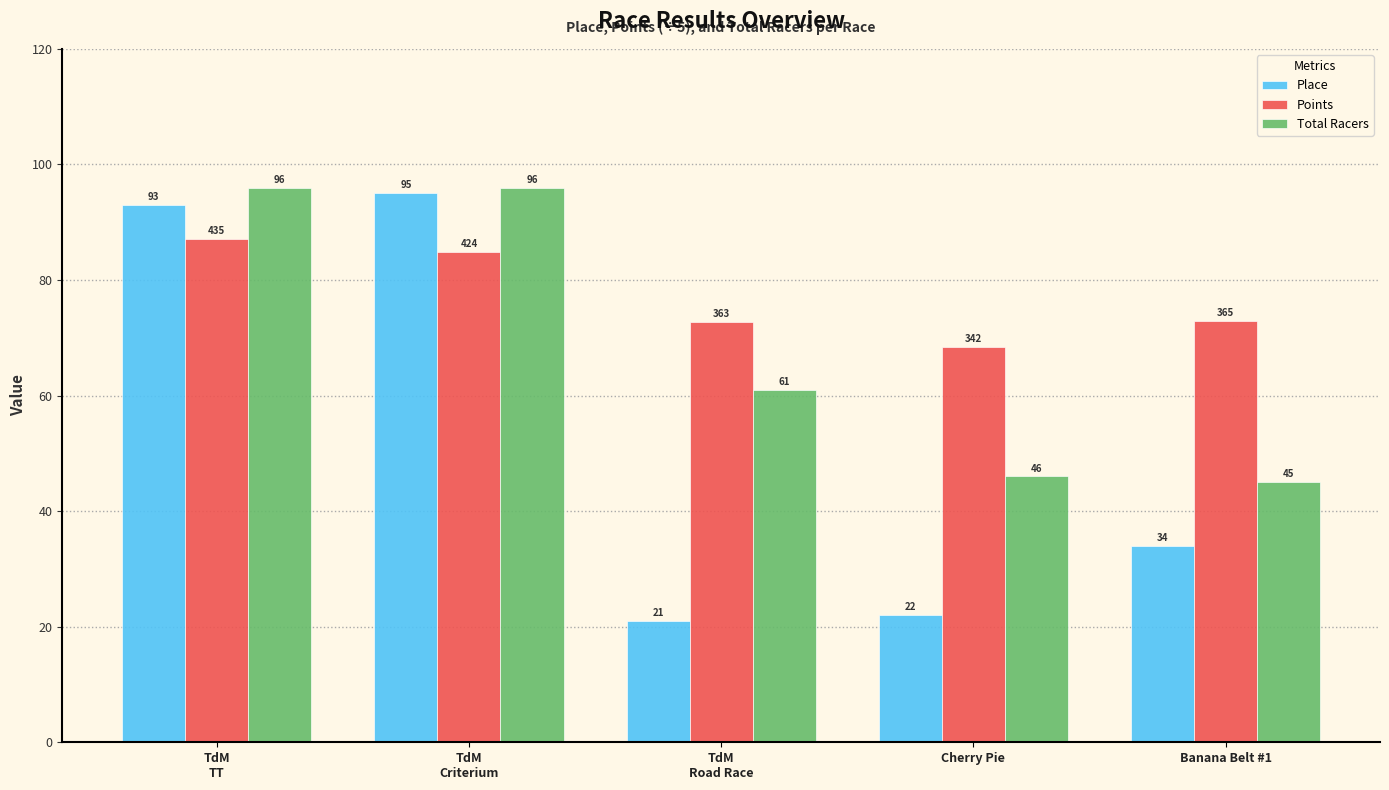

How many categories are shown in the chart?

5